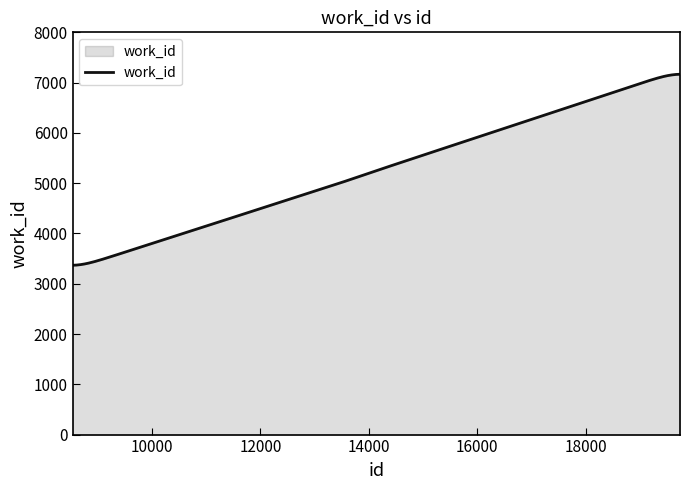

How many lines are shown in the chart?

1